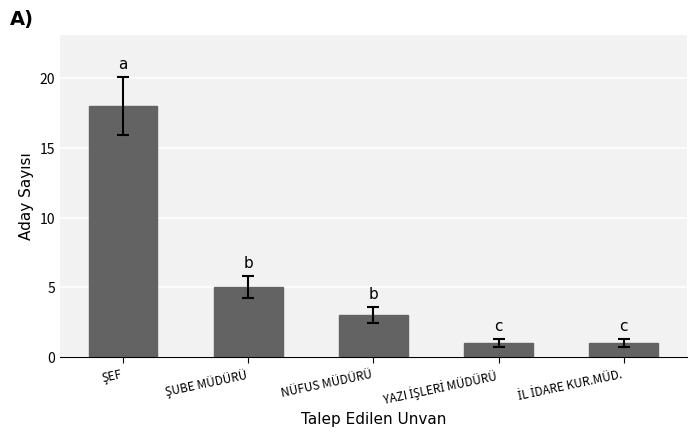

What is the value of the 4th bar from the left?

1